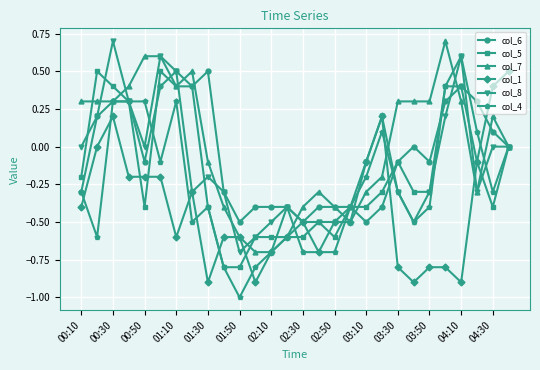

Which series has the widest spread of values?

col_4